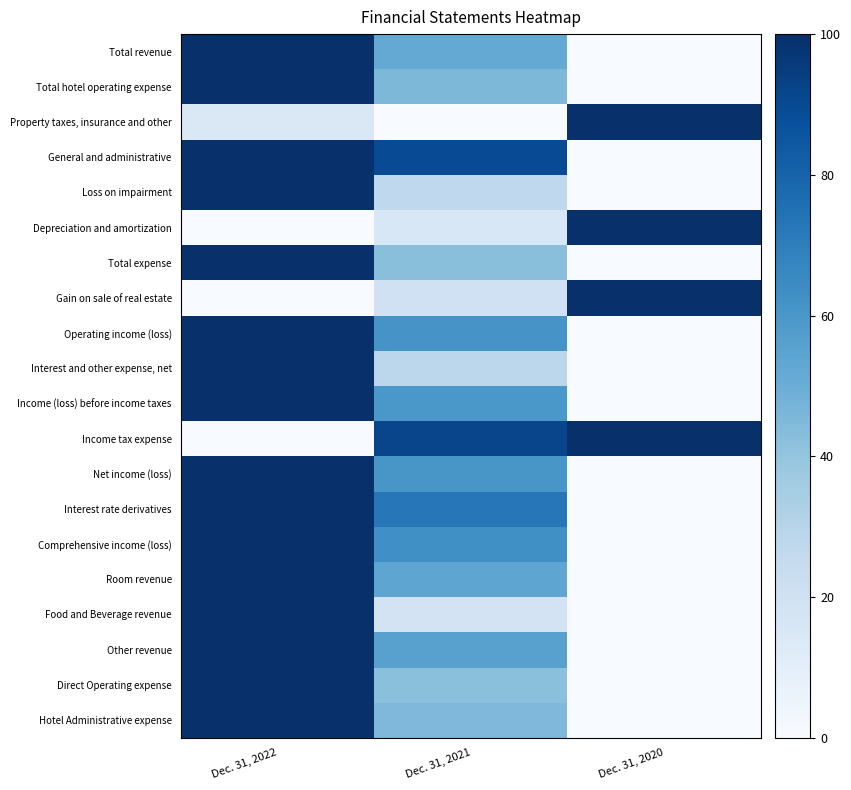

What is the total value across all series at Dec. 31, 2020?

400.0